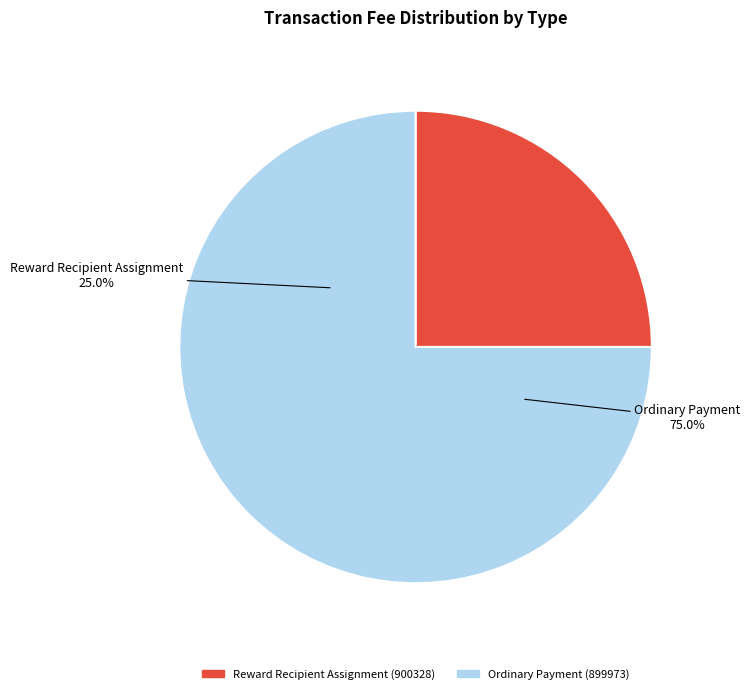

How much of the chart is everything except Reward Recipient Assignment (900328)?

75.0%